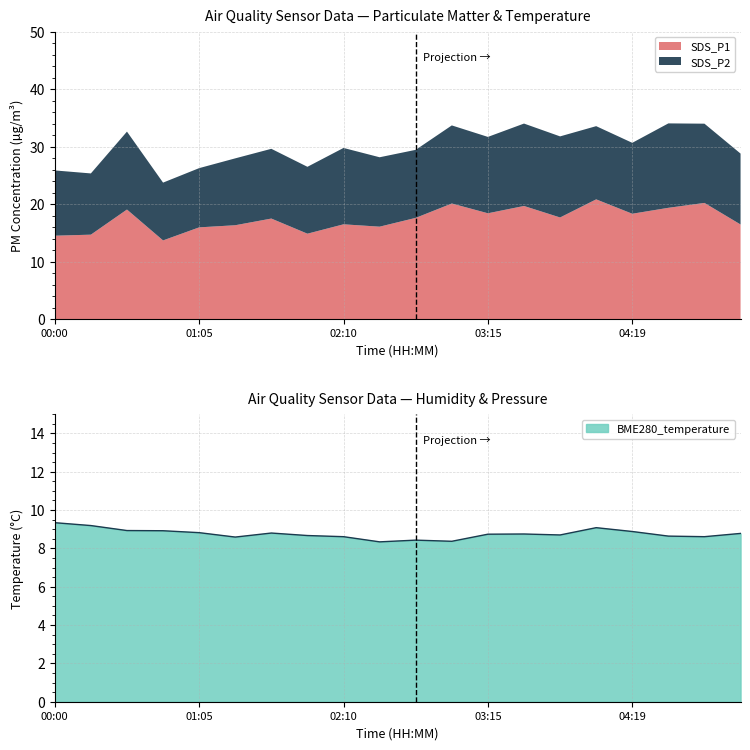

Reading right to left, transcribe all the data shown in this chart.

SDS_P1: 16.4	20.2	19.4	18.3	20.8	17.7	19.7	18.4	20.1	17.6	16.1	16.5	14.8	17.5	16.3	15.9	13.7	19.1	14.7	14.5
SDS_P2: 12.3	13.8	14.7	12.3	12.7	14.1	14.3	13.3	13.6	11.8	12.1	13.3	11.6	12.1	11.6	10.3	10.1	13.6	10.7	11.3
BME280_temperature: 8.8	8.6	8.6	8.9	9.1	8.7	8.8	8.7	8.4	8.4	8.3	8.6	8.7	8.8	8.6	8.8	8.9	8.9	9.2	9.3